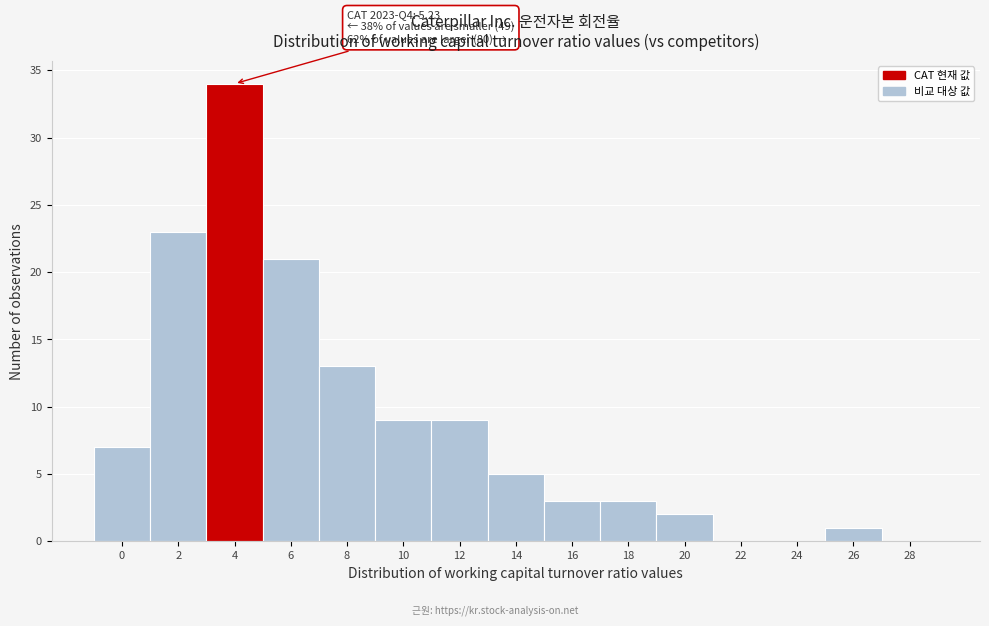

Reading left to right, extract all data points from this chart.

0=7	2=23	4=34	6=21	8=13	10=9	12=9	14=5	16=3	18=3	20=2	22=0	24=0	26=1	28=0